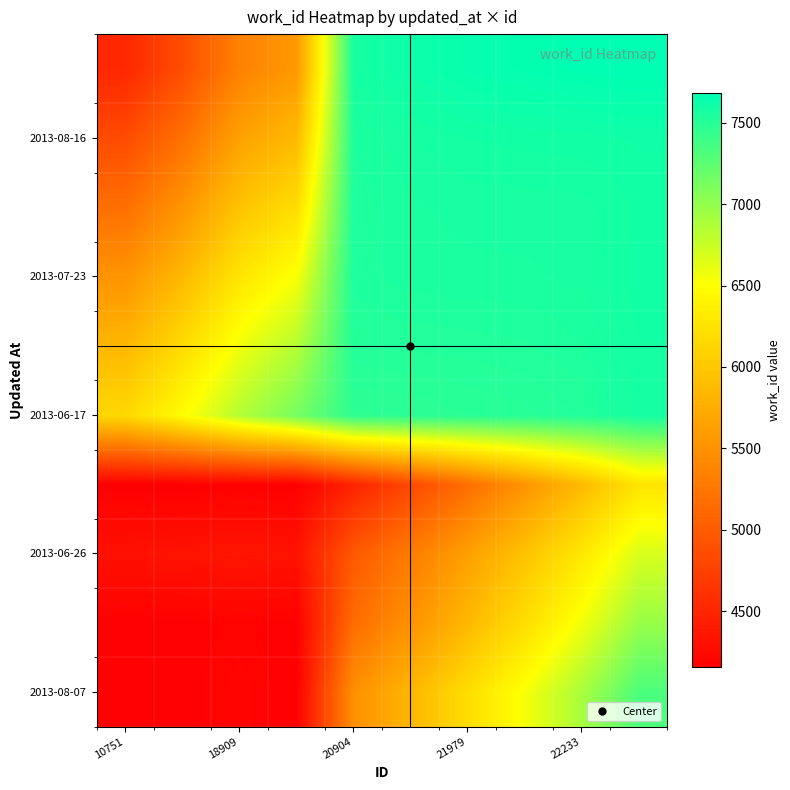

Count the number of data series in this chart.

10